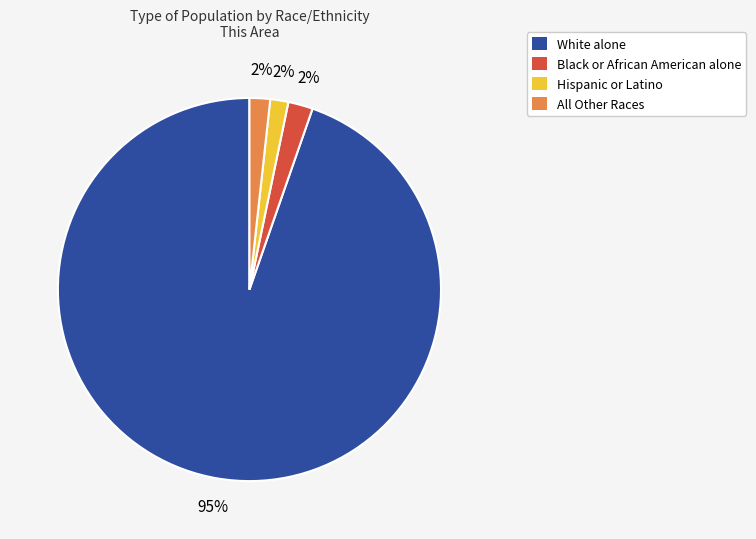

To the nearest percent, what is the average slice percentage?

25%